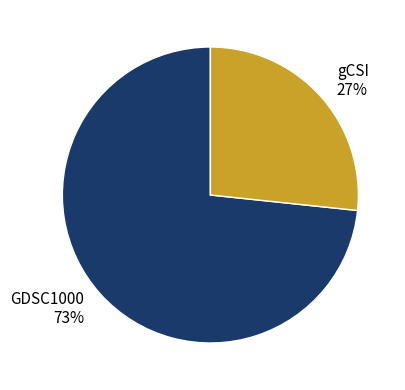

To the nearest percent, what percentage of the pie is gCSI?

27%